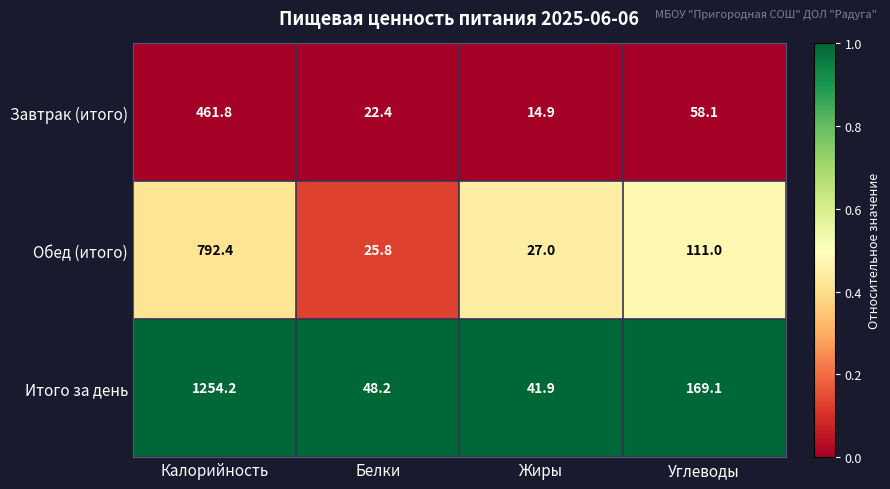

What is the spread (max minus min) of values at Углеводы?

111.0